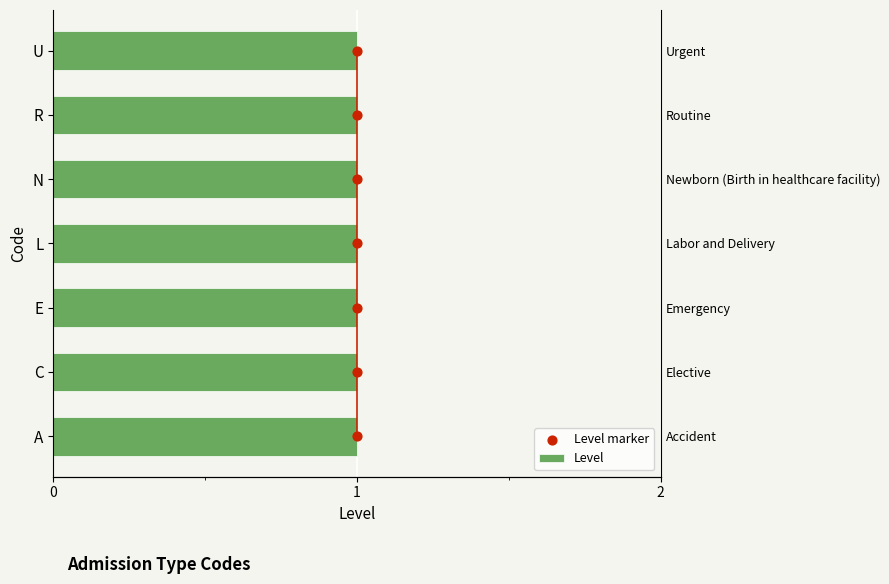

Is the value of Level marker at −1 greater than the value of Level at 0?

No